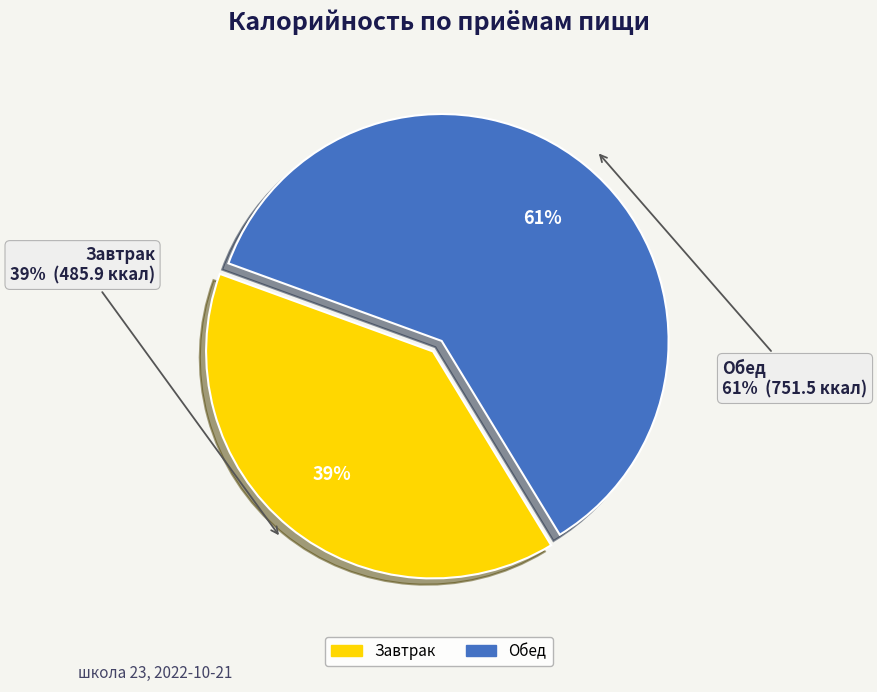

How many segments does this pie chart have?

2